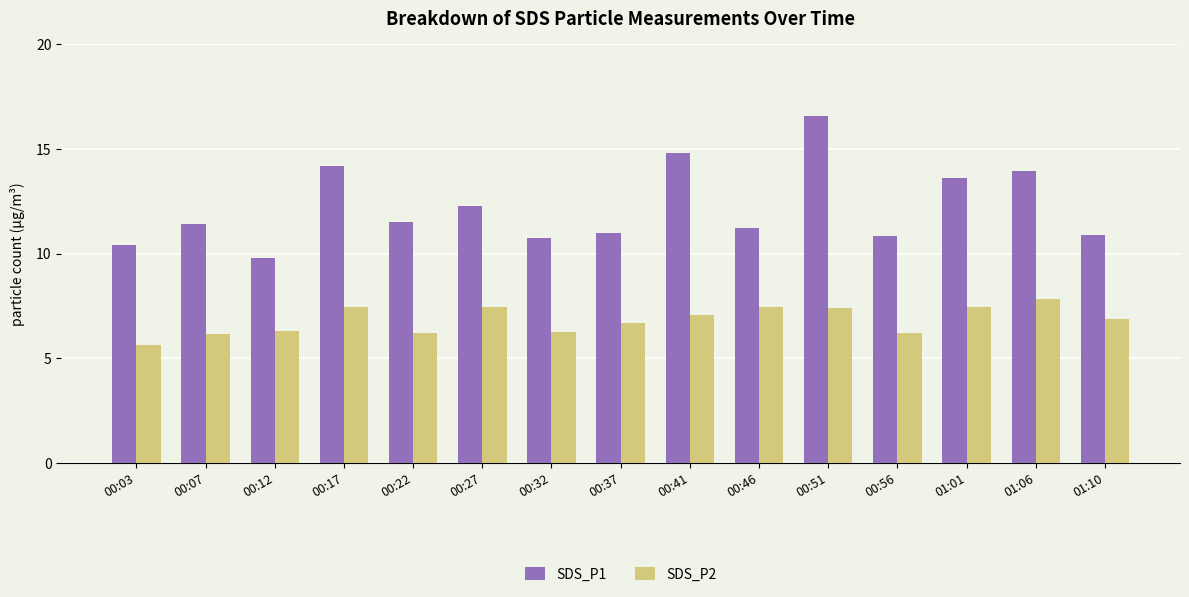

What is the total value across all series at 00:51?

24.0